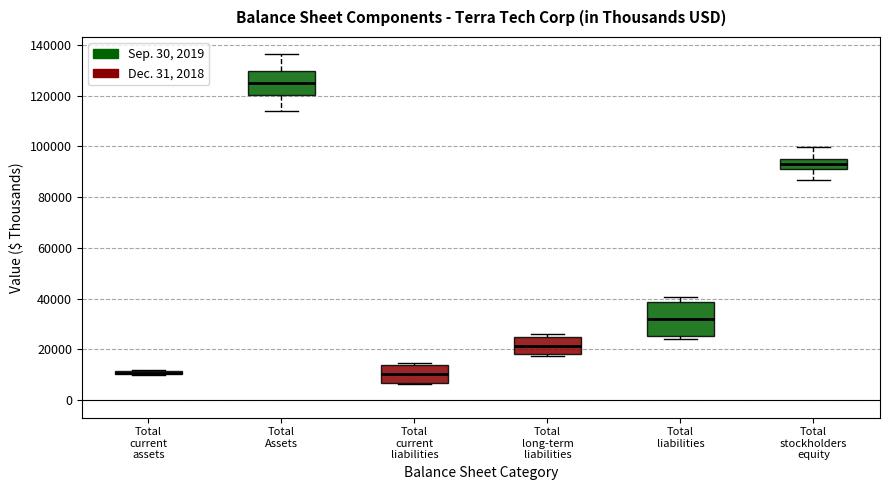

Which box is the tallest, from its lower edge to its upper edge?

Total liabilities